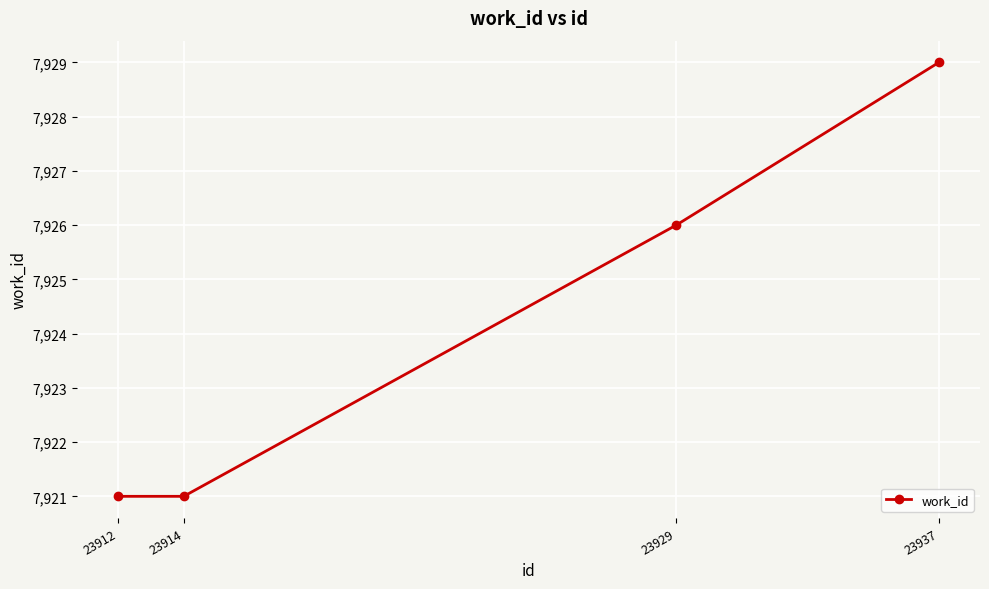

True or false: the data shows 7926 at 23929.

True